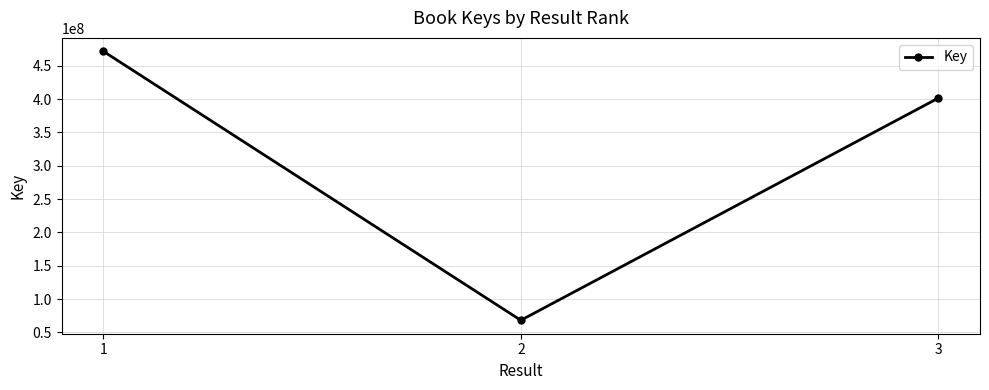

What value does the data have at 2, to the nearest 100?

68272600